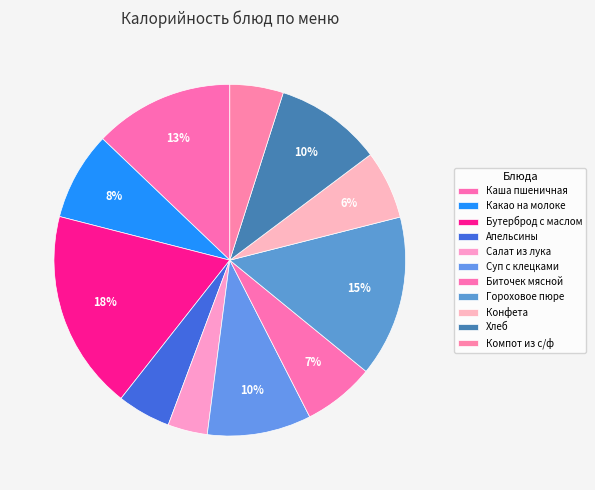

How many slices are in this pie chart?

11